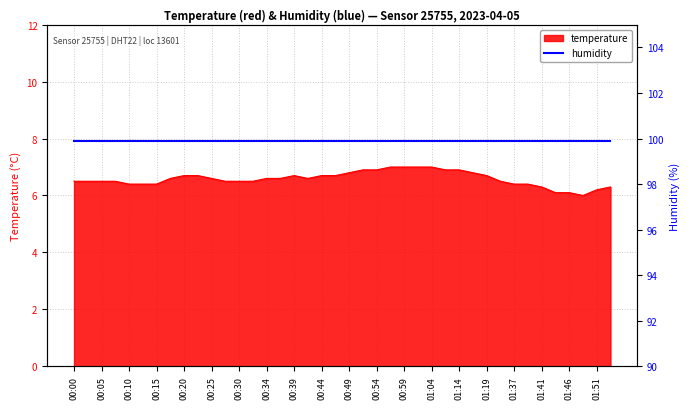

Rank the categories by value from highest to lowest.

00:56, 00:59, 01:01, 01:04, 00:51, 00:54, 01:12, 01:14, 00:49, 01:17, 00:20, 00:22, 00:39, 00:44, 00:47, 01:19, 00:17, 00:25, 00:34, 00:37, 00:42, 00:00, 00:03, 00:05, 00:07, 00:27, 00:30, 00:32, 01:34, 00:10, 00:12, 00:15, 01:37, 01:39, 01:41, 01:54, 01:51, 01:44, 01:46, 01:49